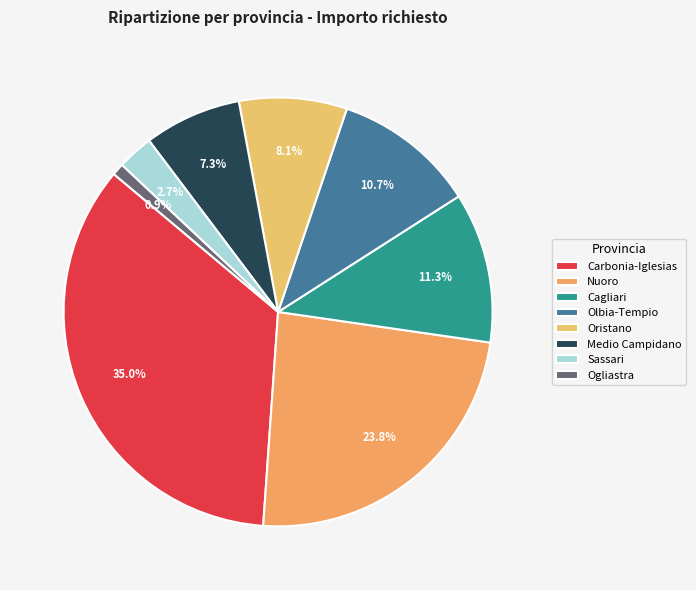

How many slices are in this pie chart?

8